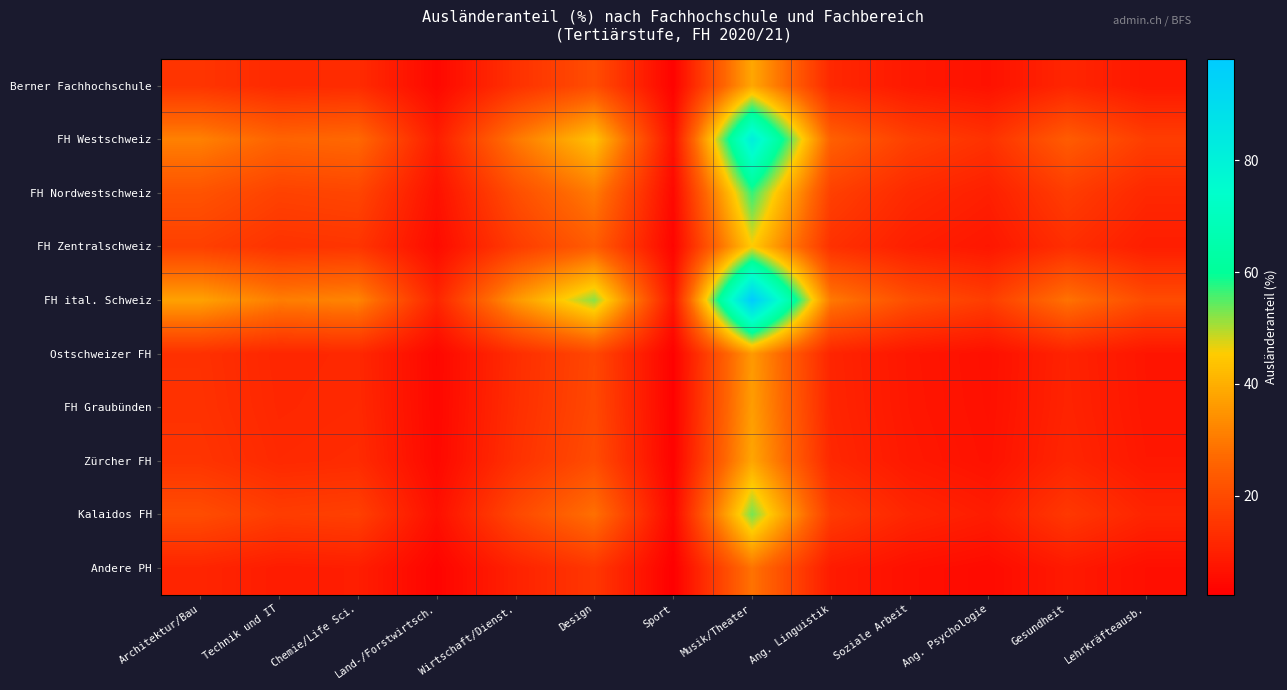

Which category has the highest value across all series?

Musik/Theater